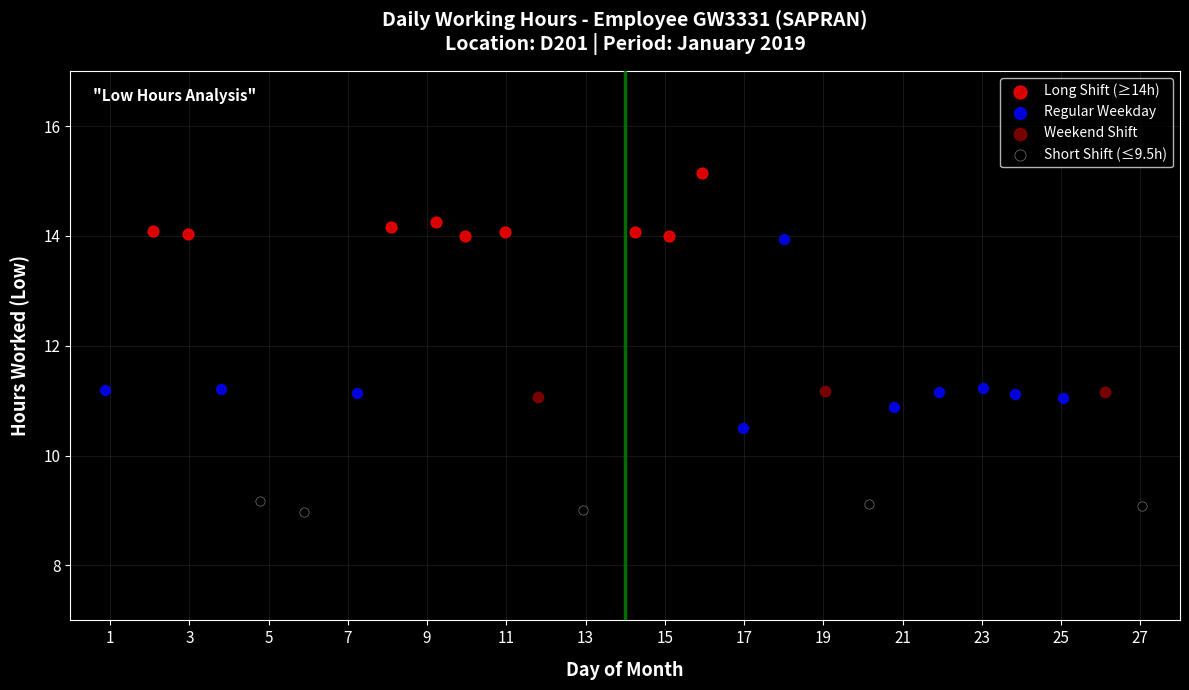

Which series reaches the minimum Y coordinate?

Short Shift (≤9.5h)